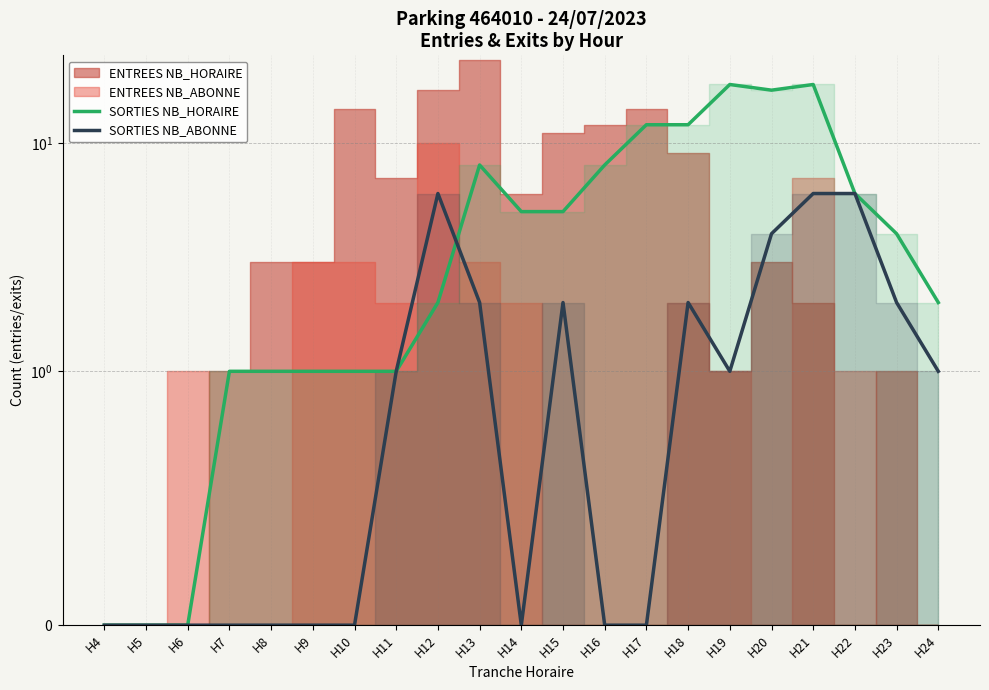

Is the value of SORTIES NB_HORAIRE at H22 greater than the value of SORTIES NB_ABONNE at H10?

Yes